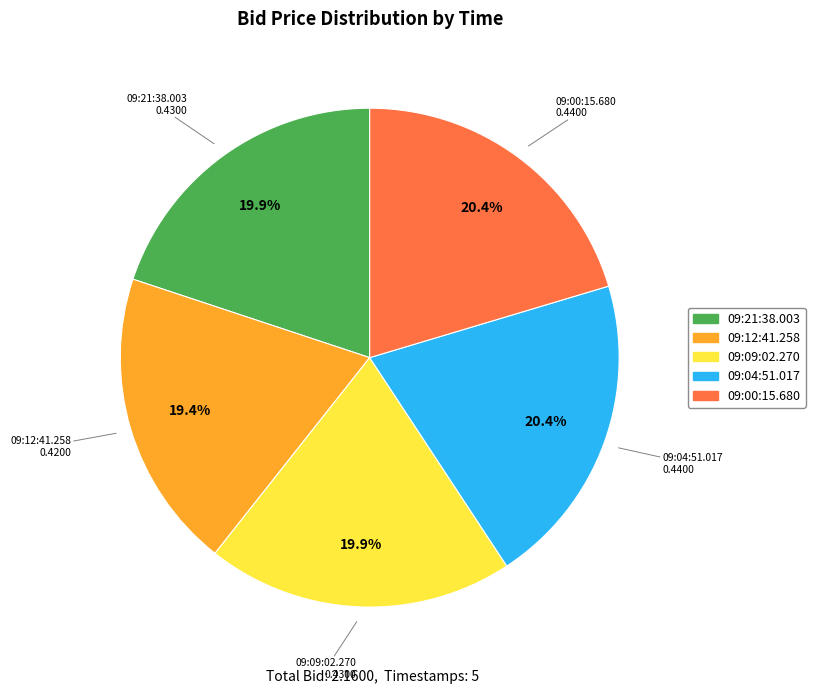

The 09:12:41.258 slice represents 19% of the pie. True or false?

True